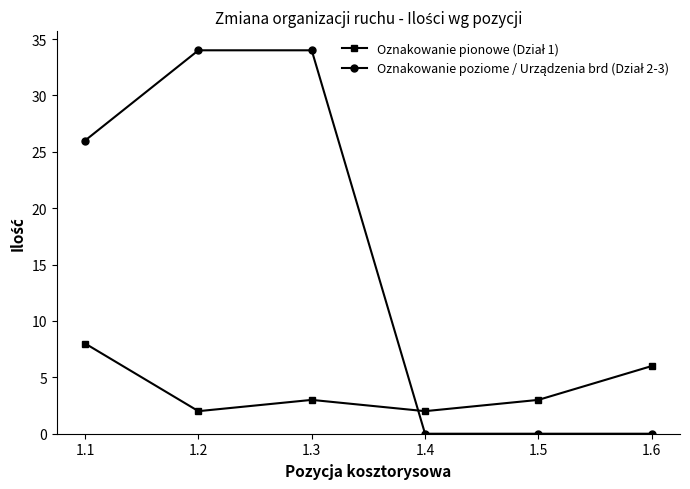

How many series are shown in this chart?

2